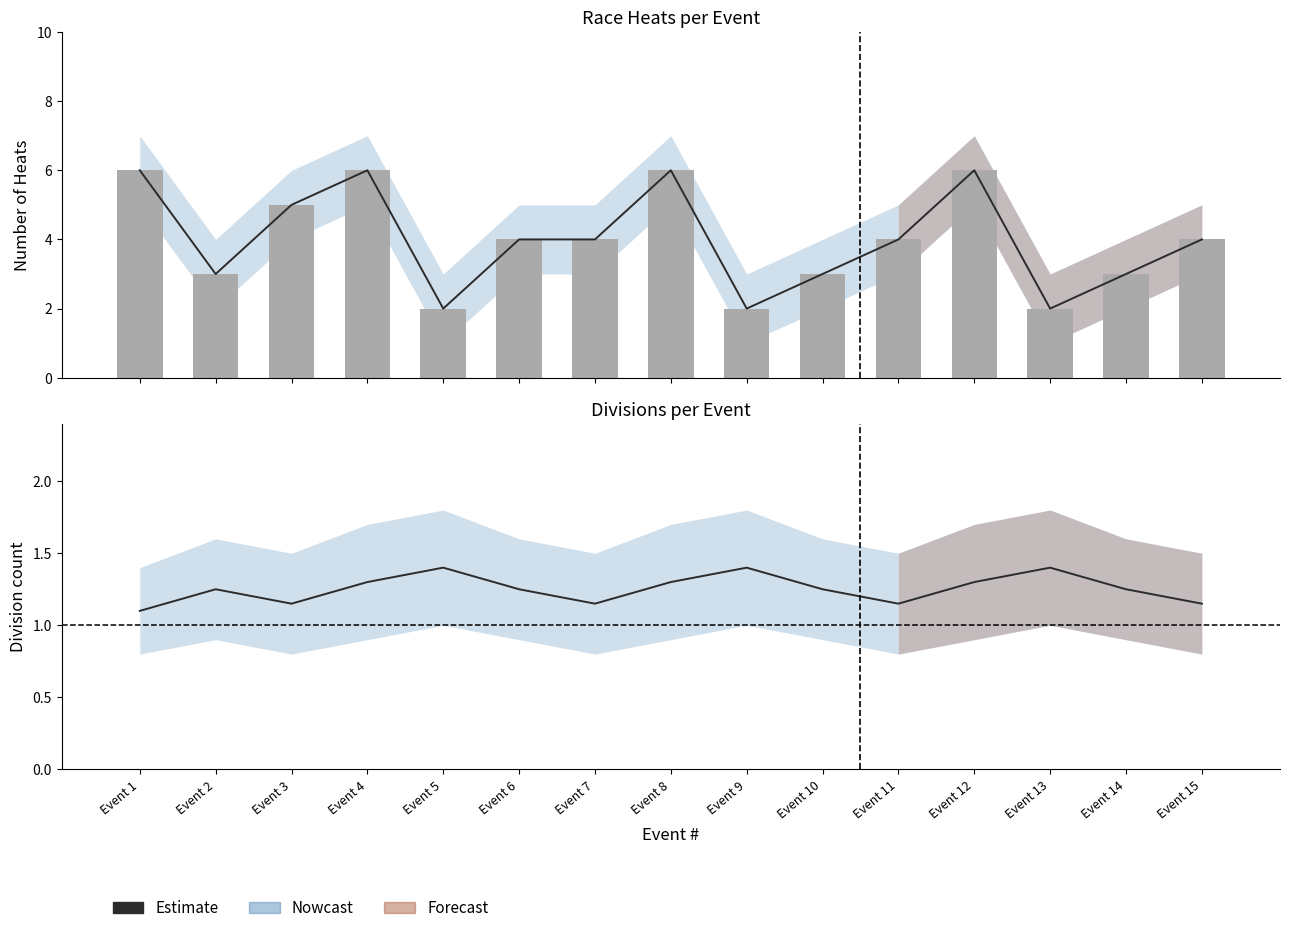

At which category is the sum across all series the highest?

Event 4